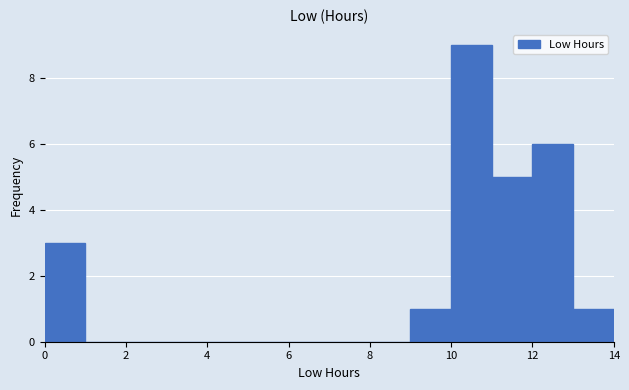

How tall is the bar that spans 11 to 12 on the x-axis? The values are not printed on the chart, so give them approximately, as read against the axis.

5